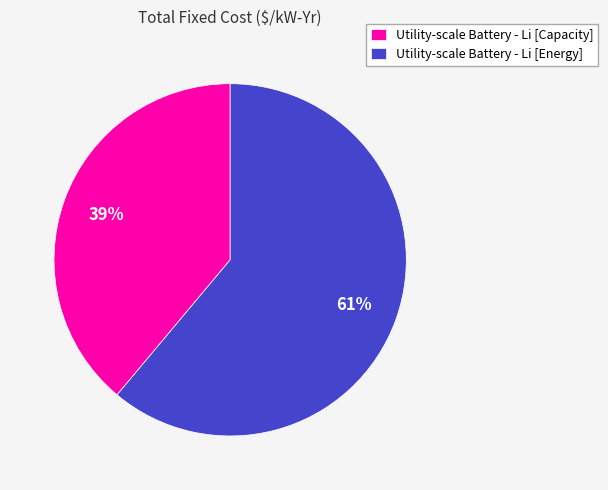

Is the sum of Utility-scale Battery - Li [Capacity] and Utility-scale Battery - Li [Energy] greater than half?

Yes